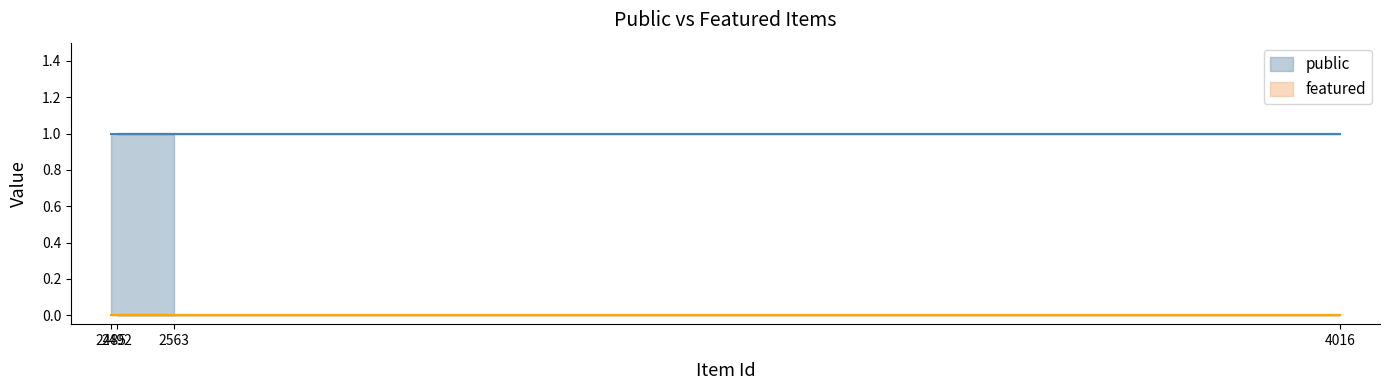

What is the value of the public point at the 4th from the left?

1